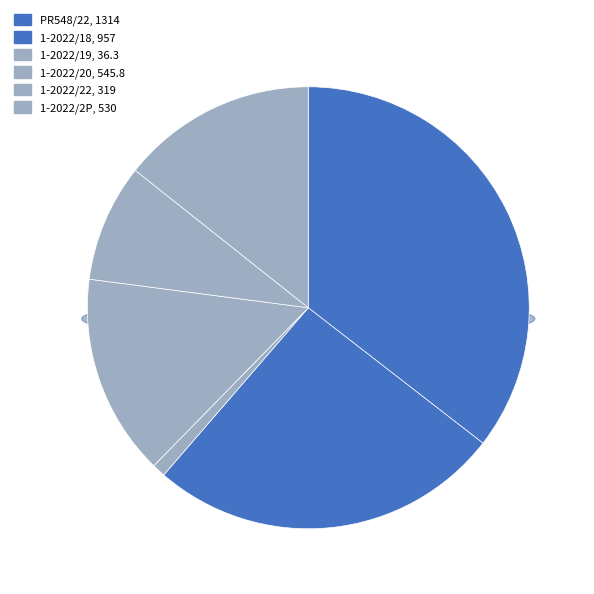

What is the smallest slice in the pie chart?

1-2022/19